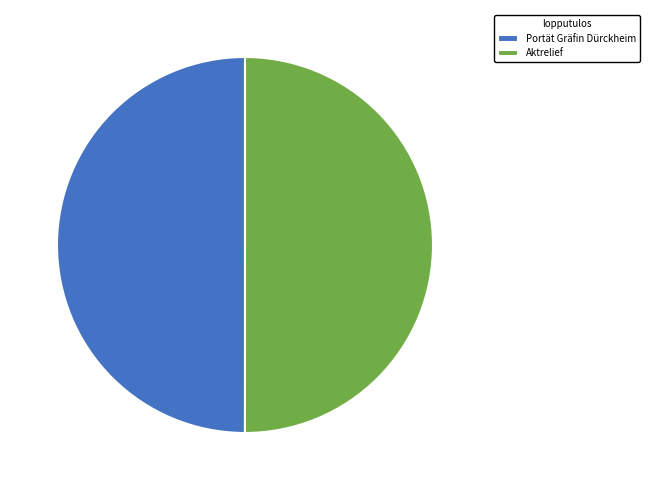

The Portät Gräfin Dürckheim slice represents 36% of the pie. True or false?

False